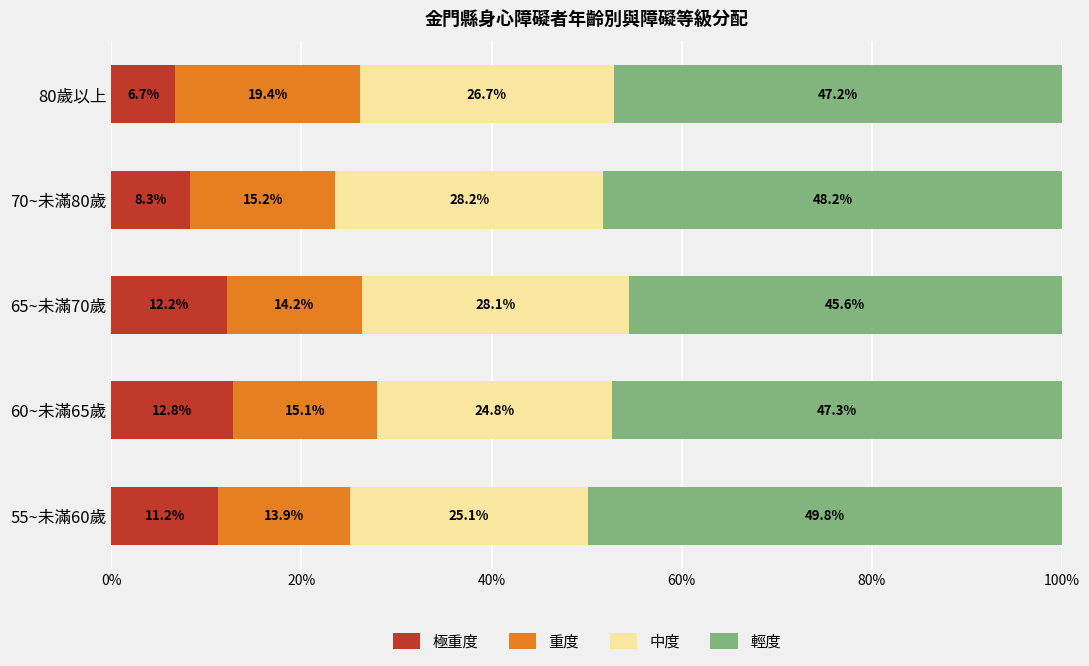

What is the total value across all series at 55~未滿60歲?

100.0